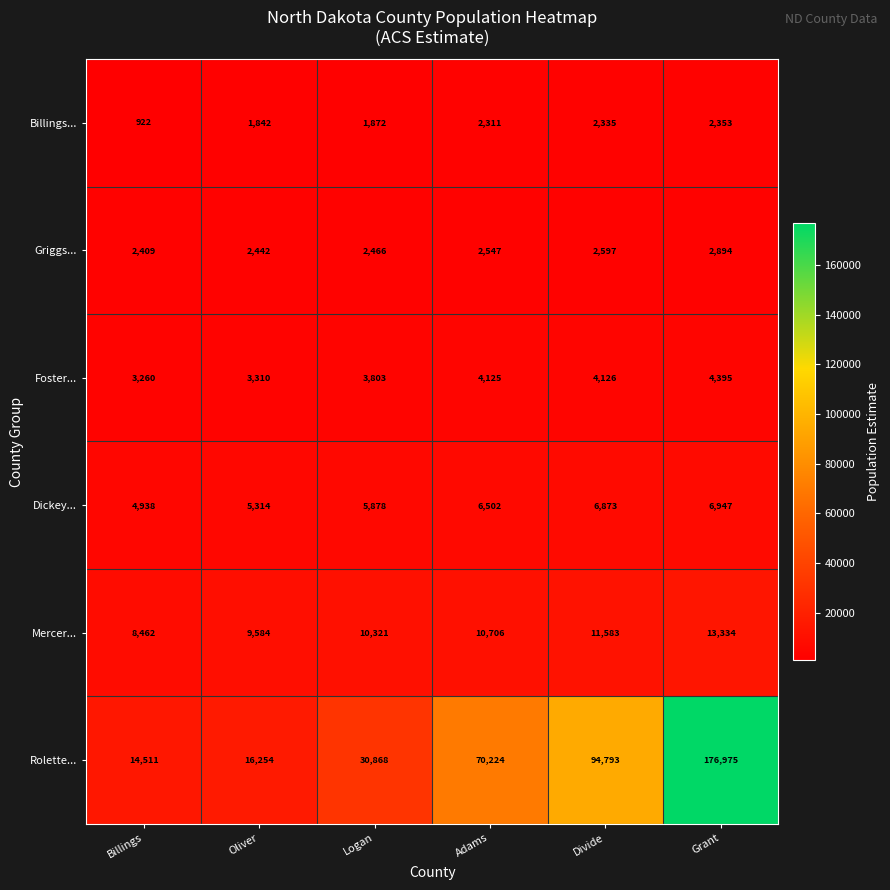

At Logan, list the series in order from smallest to largest.

Billings..., Griggs..., Foster..., Dickey..., Mercer..., Rolette...